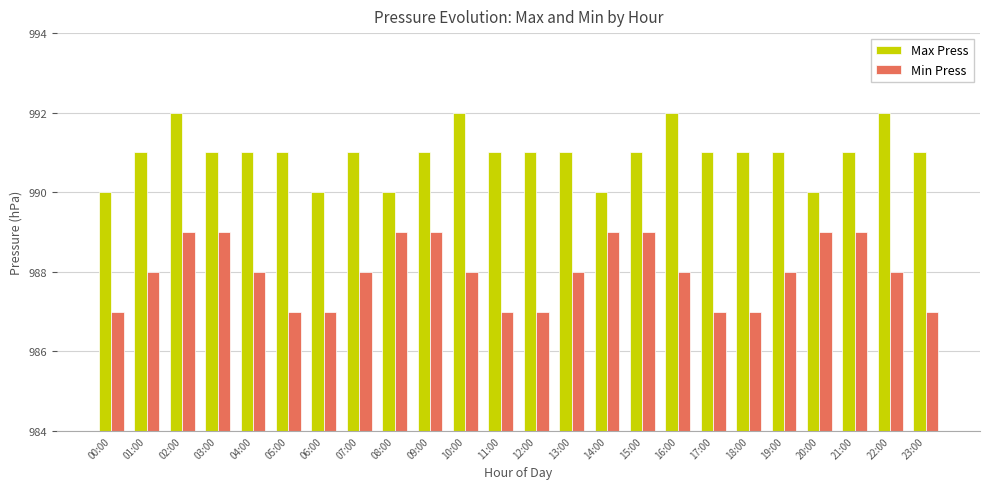

Rank the series by their average value, from lowest to highest.

Min Press, Max Press